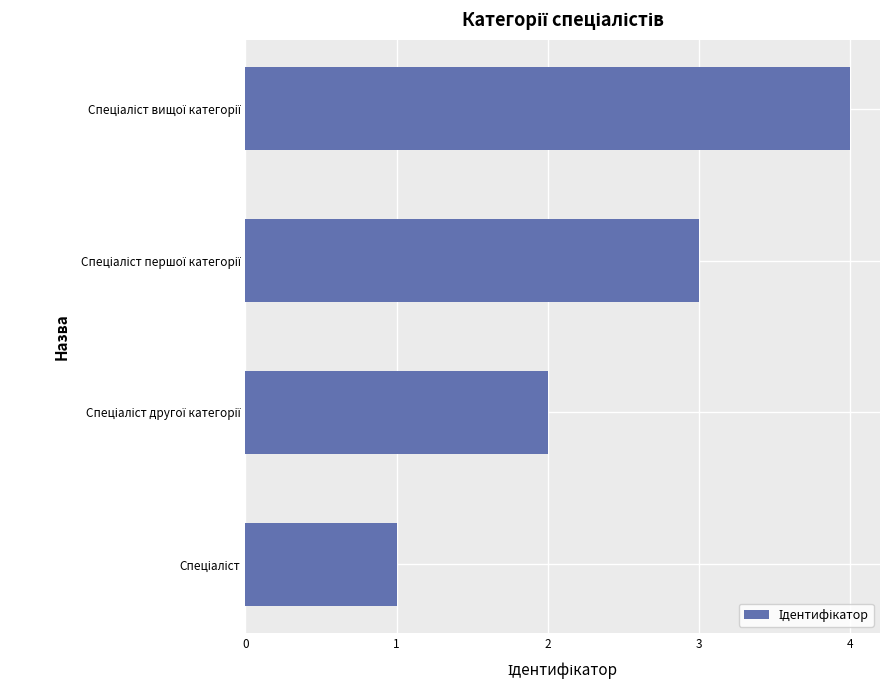

How many categories are shown in the chart?

4